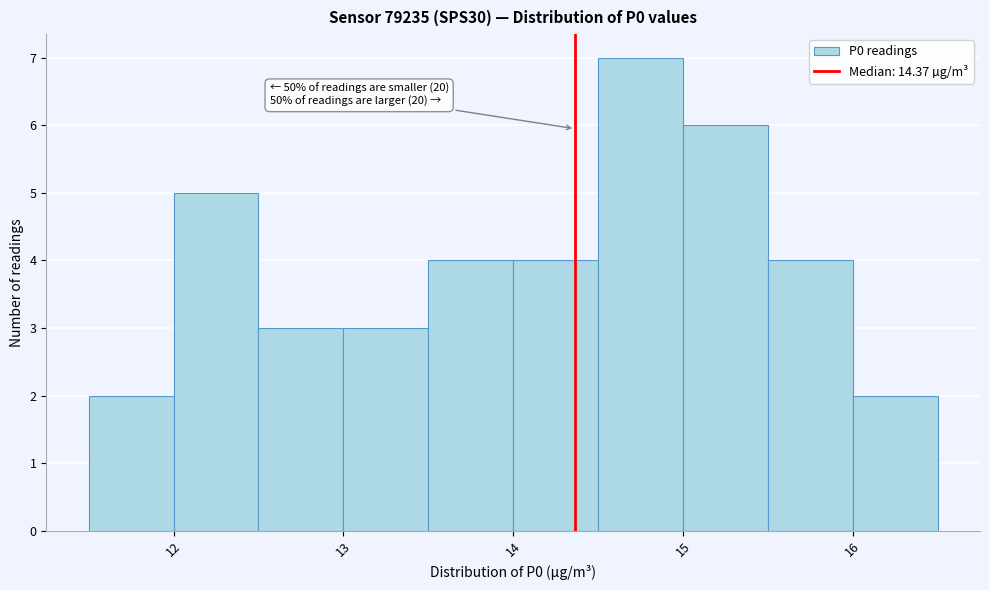

Which range on the x-axis has the tallest bar?

14.5 to 15.0